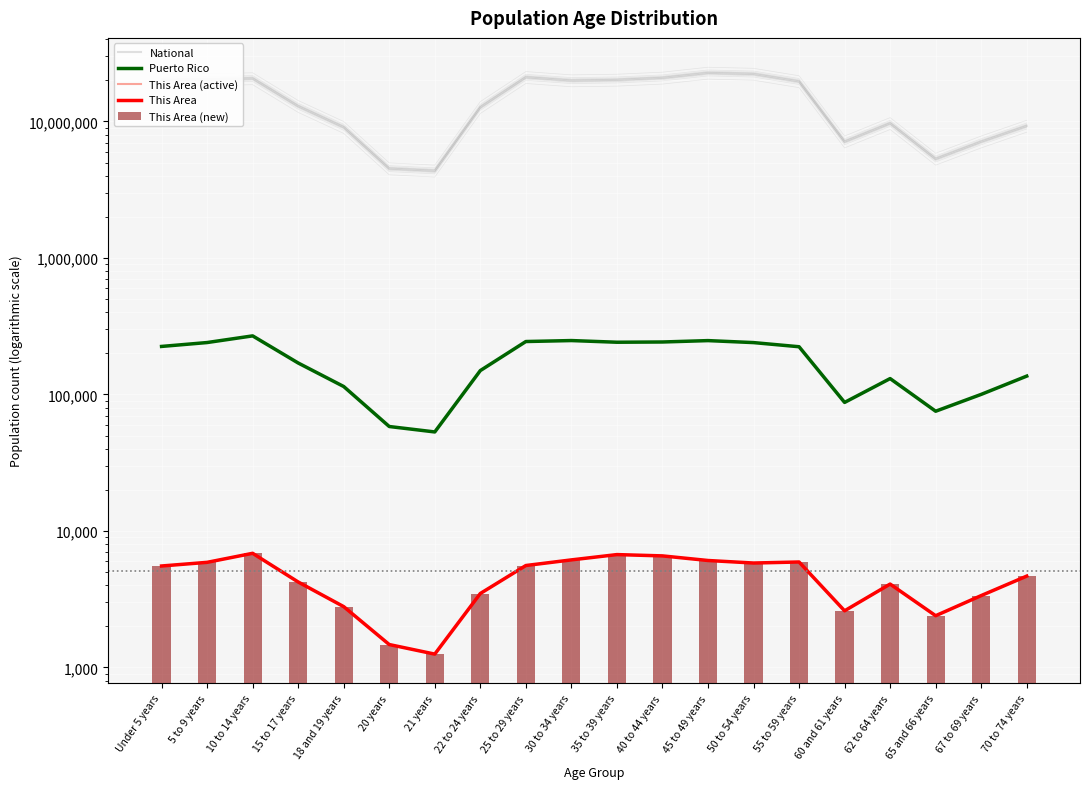

Between 25 to 29 years and 50 to 54 years, which is larger?

50 to 54 years